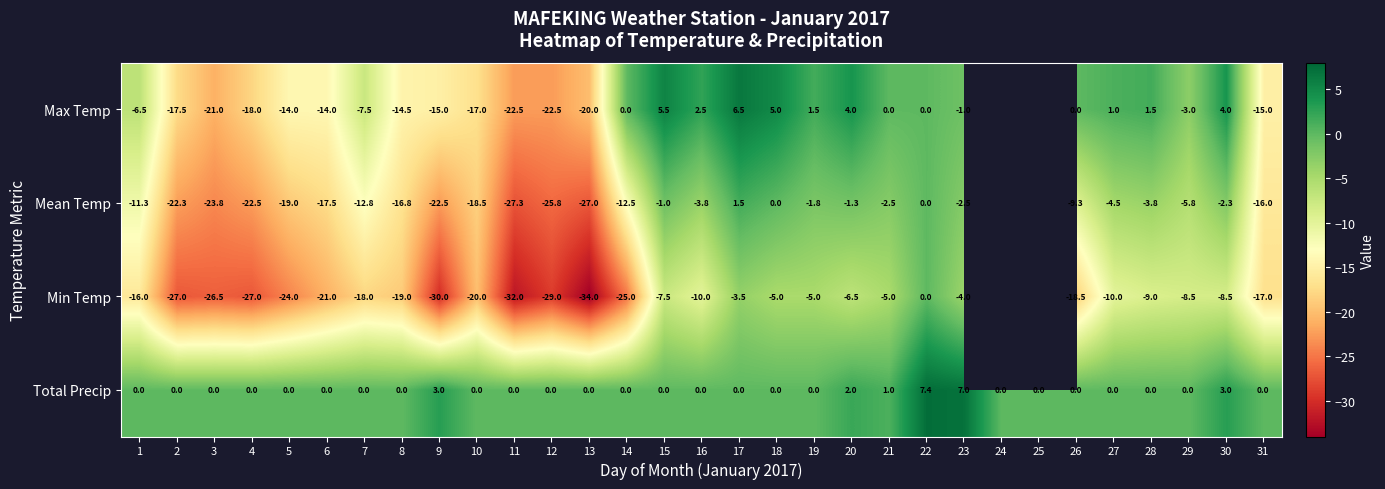

How many values in Total Precip are above zero?

6